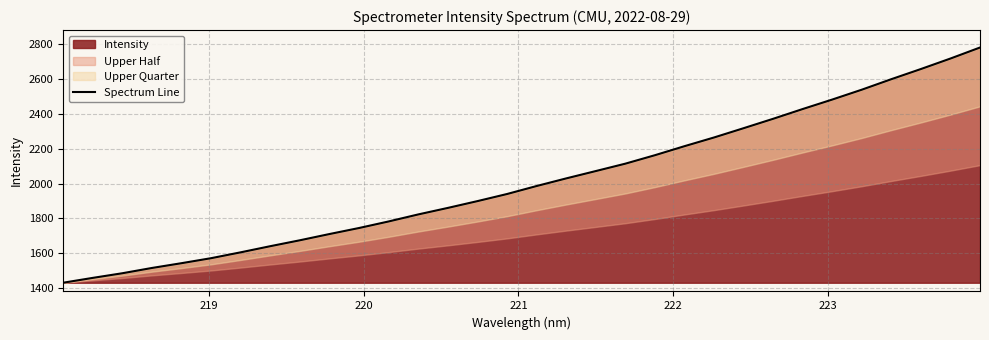

Reading left to right, extract all data points from this chart.

1431.4	1459.2	1485.8	1516.1	1543.6	1572.3	1605.9	1641.1	1675.0	1710.8	1745.4	1783.0	1823.3	1860.7	1899.6	1940.4	1986.2	2029.9	2072.0	2114.4	2163.0	2214.7	2264.7	2317.9	2371.9	2427.9	2482.3	2538.9	2599.2	2657.3	2717.6	2780.7